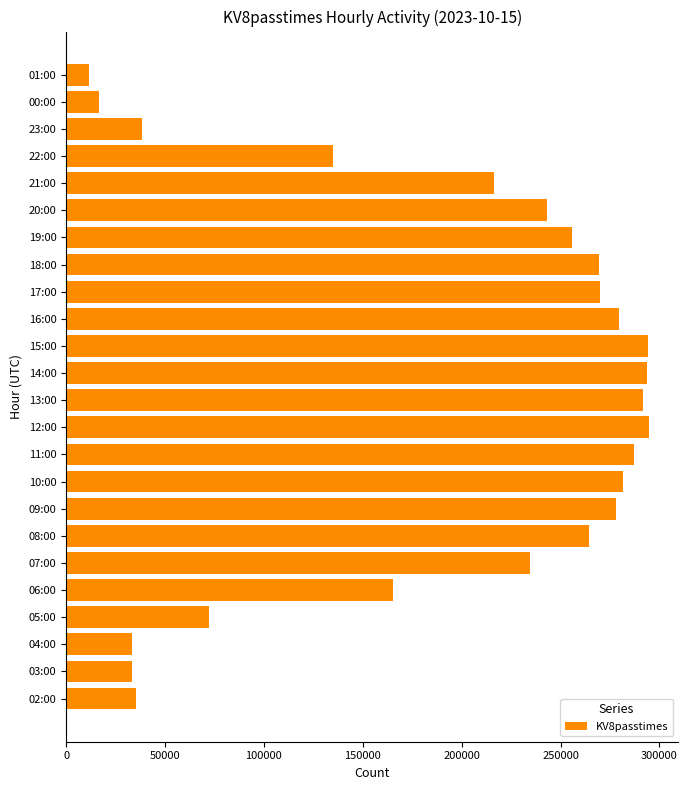

What is the sum of all values?

4595126